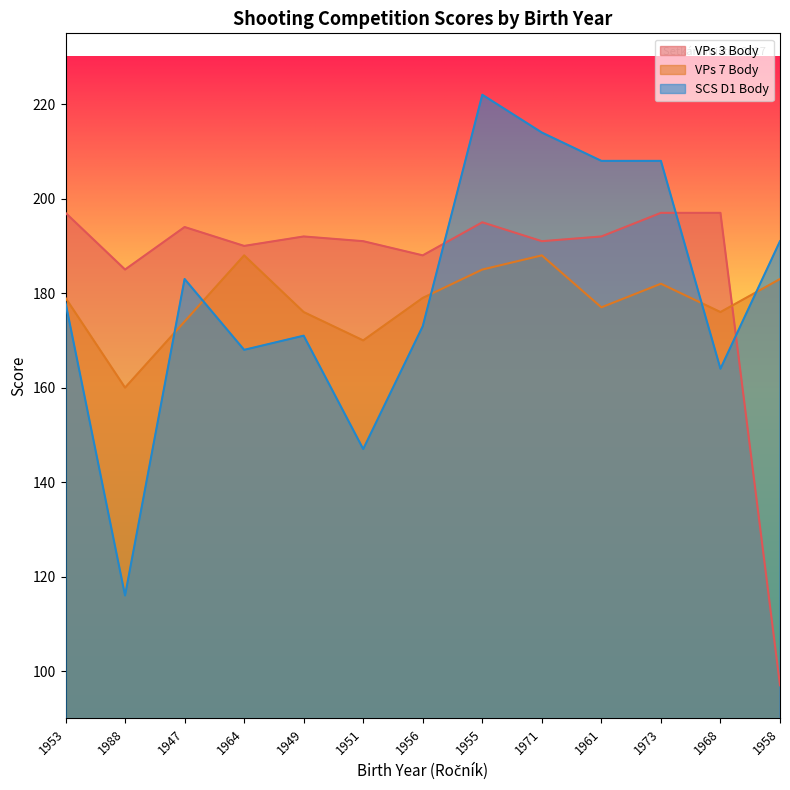

Which series has the largest range (max minus min)?

SCS D1 Body